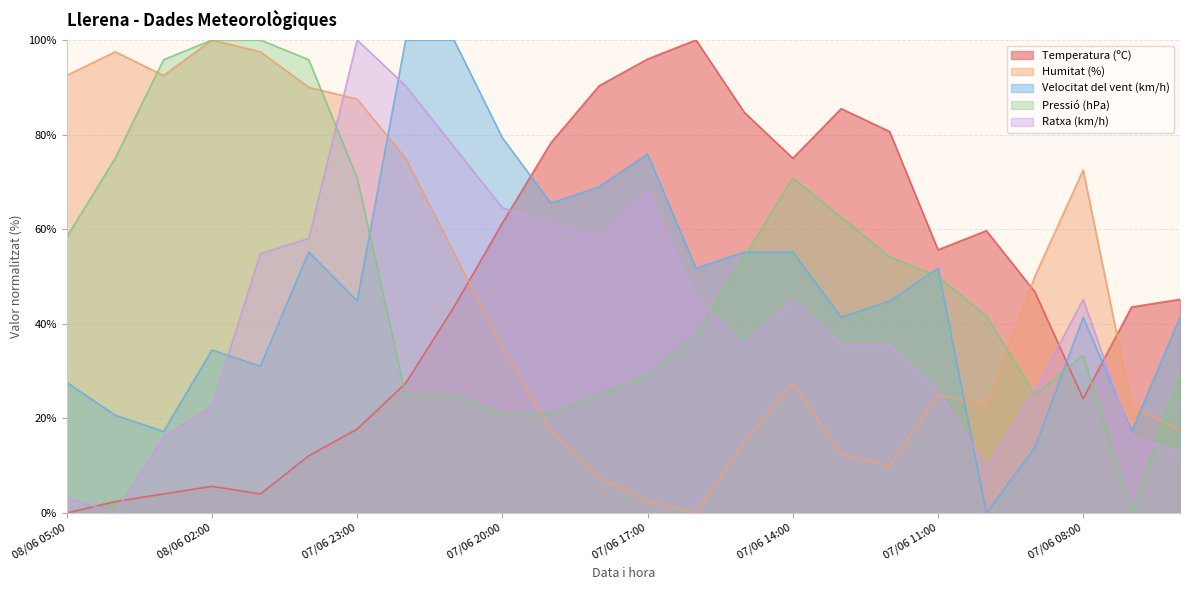

True or false: Ratxa (km/h) has more than 2 points higher than both neighbors.

True